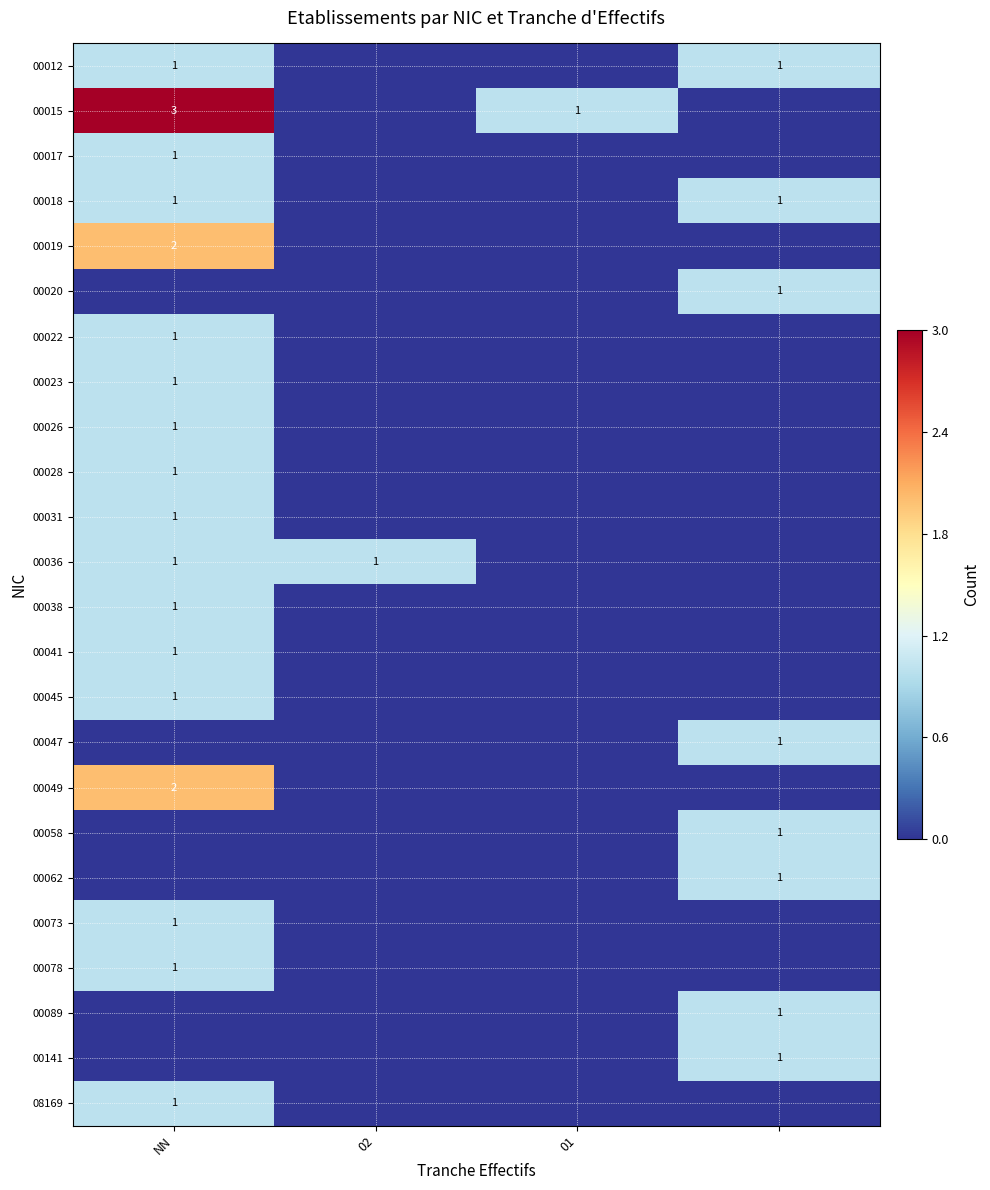

The value of 00036 at NN is 2. True or false?

False